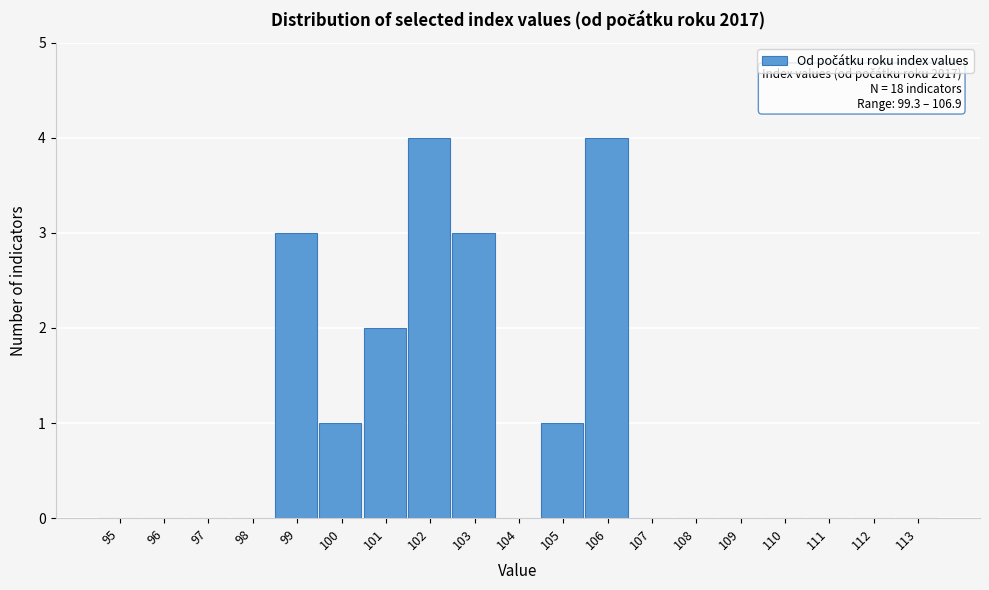

Reading right to left, transcribe all the data shown in this chart.

113=0	112=0	111=0	110=0	109=0	108=0	107=0	106=4	105=1	104=0	103=3	102=4	101=2	100=1	99=3	98=0	97=0	96=0	95=0